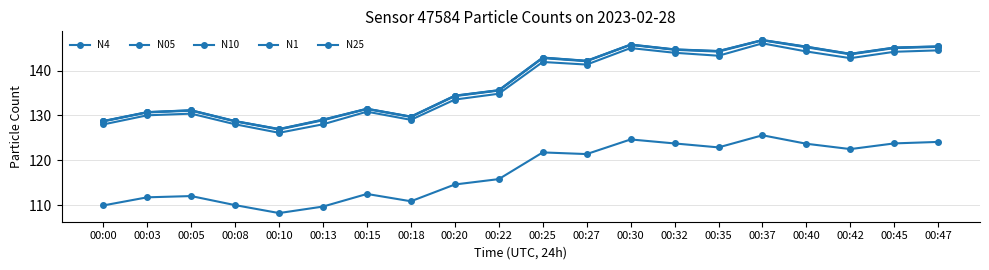

How many data points in N1 are above 141?

10